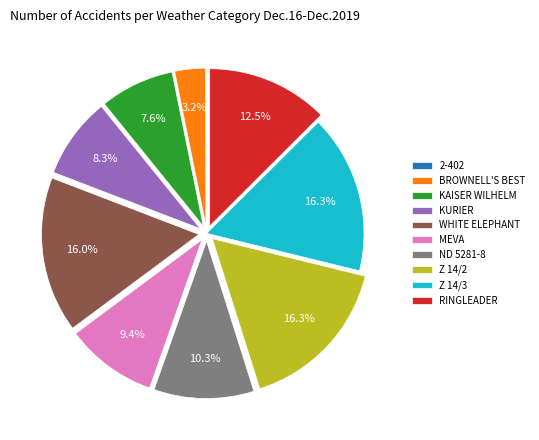

Does any single category account for the majority?

No